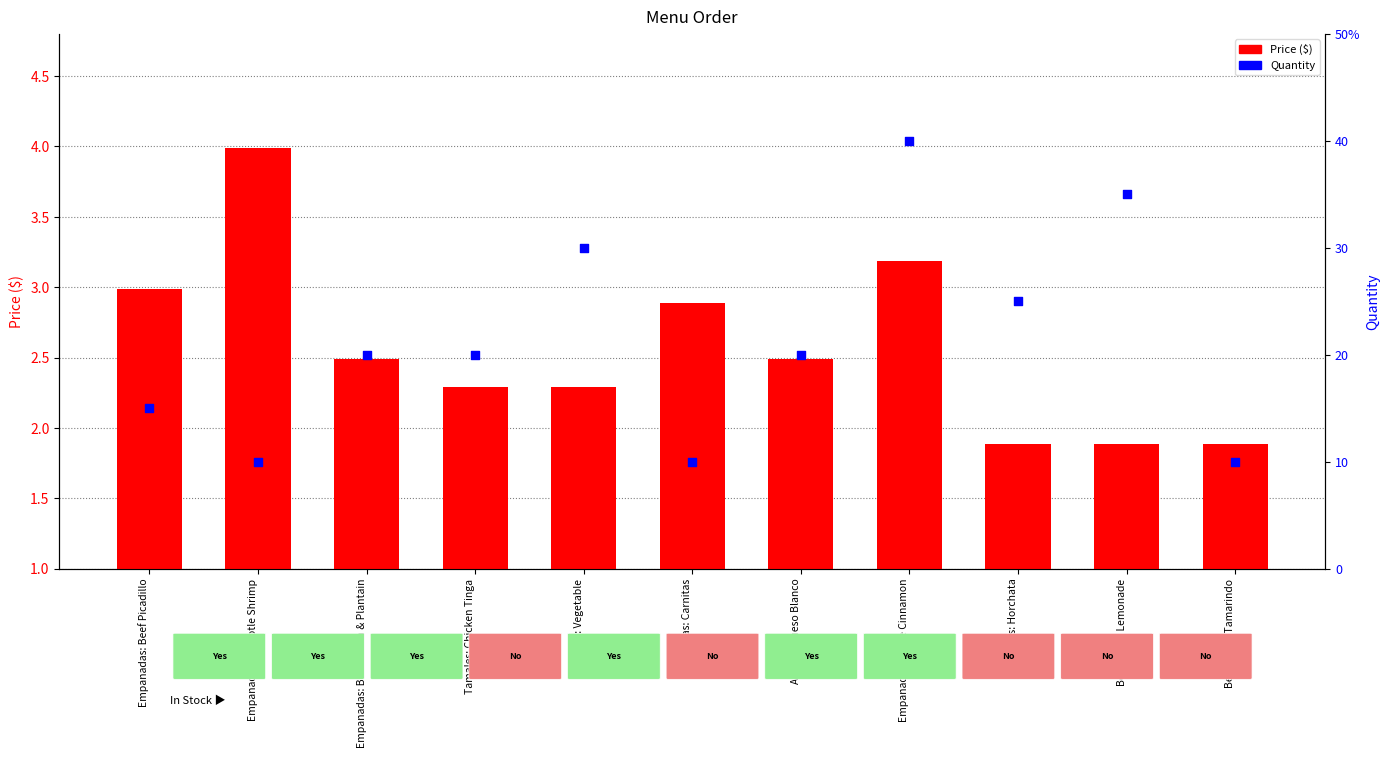

Which series reaches the minimum Y coordinate?

Price ($)